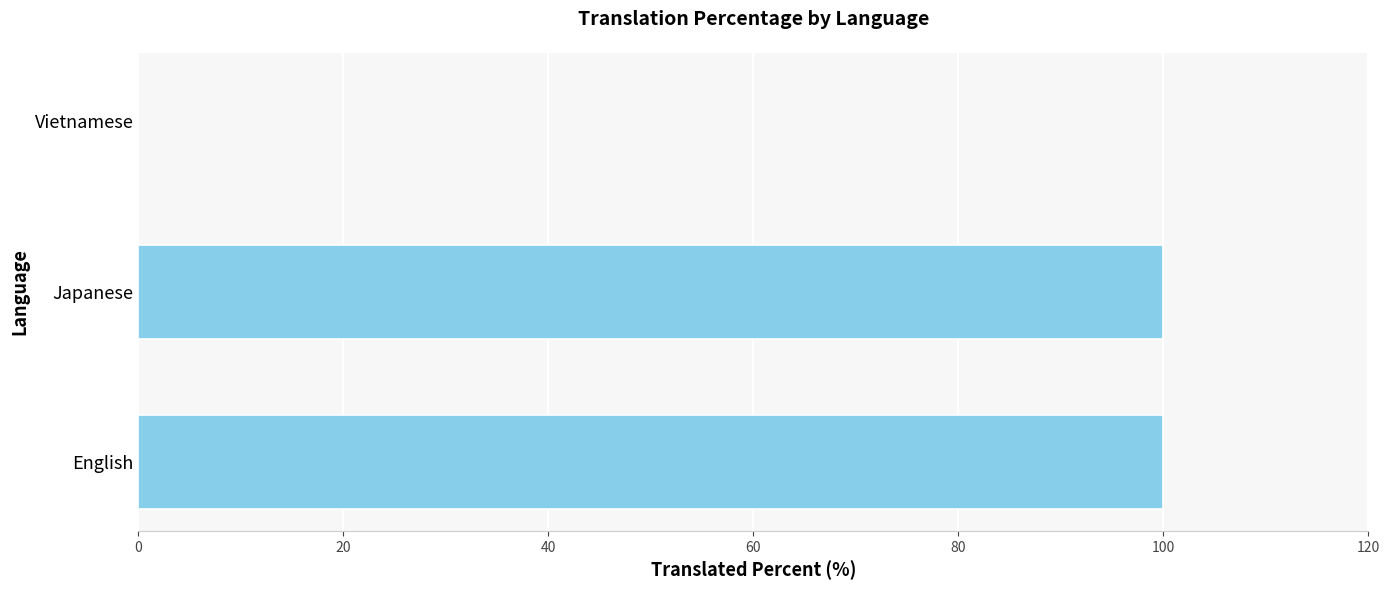

How many categories are shown in the chart?

3